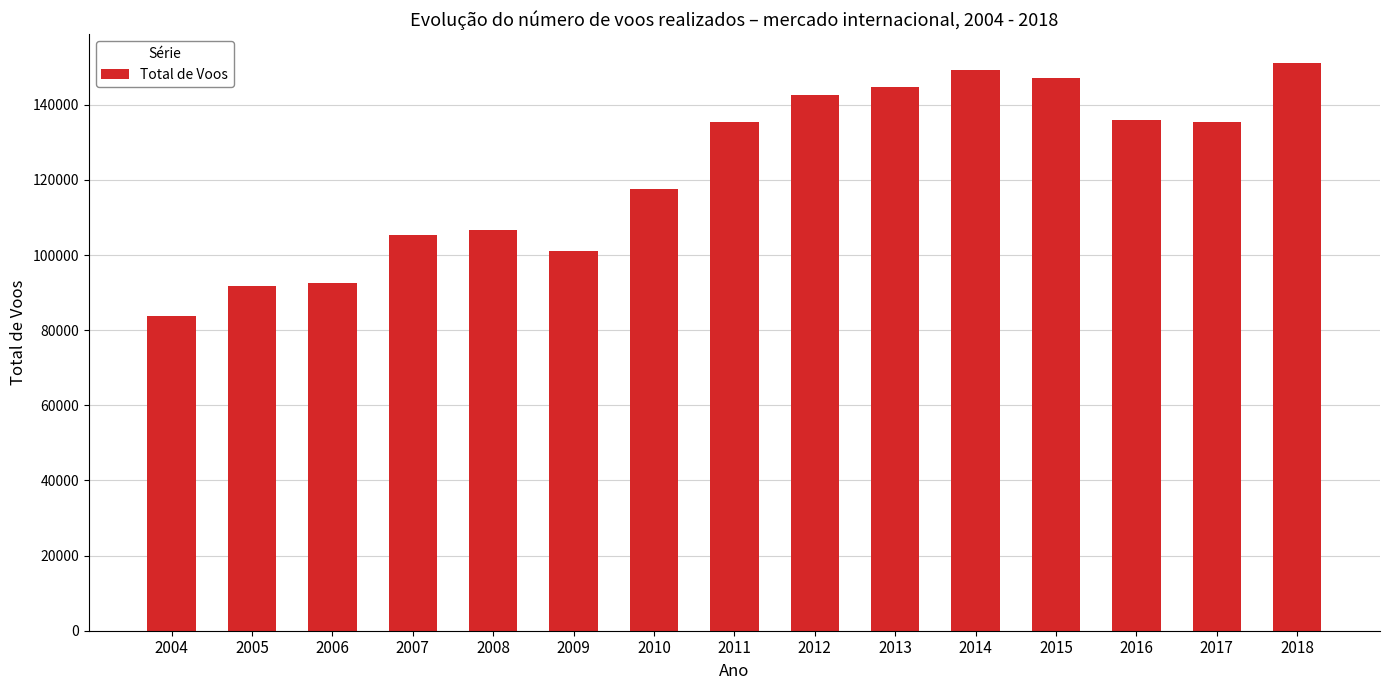

How many series are shown in this chart?

1